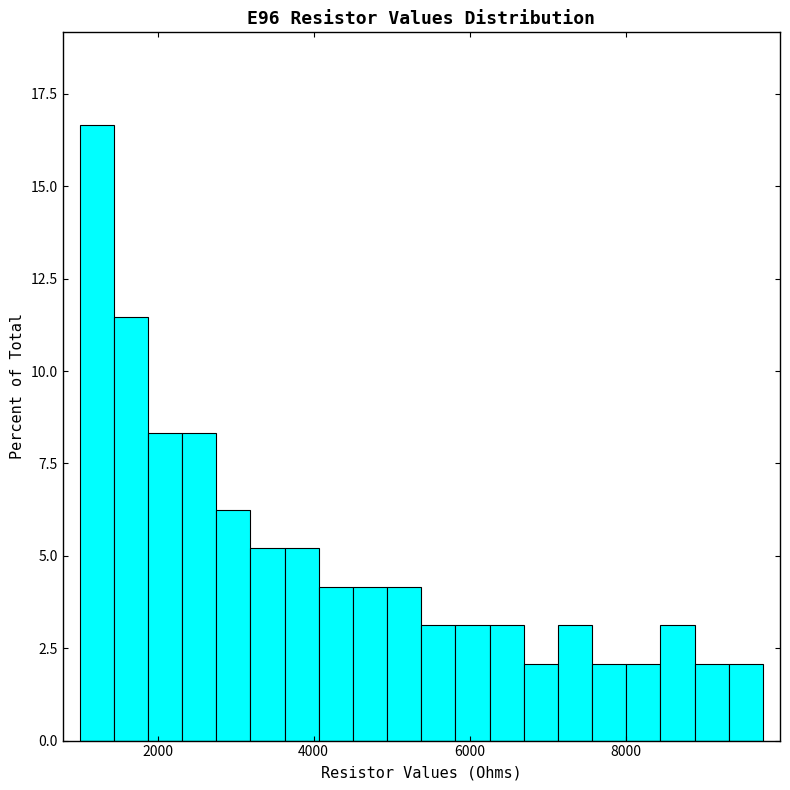

Read against the x-axis, roughly where is the centre of the tallest bar?

1200